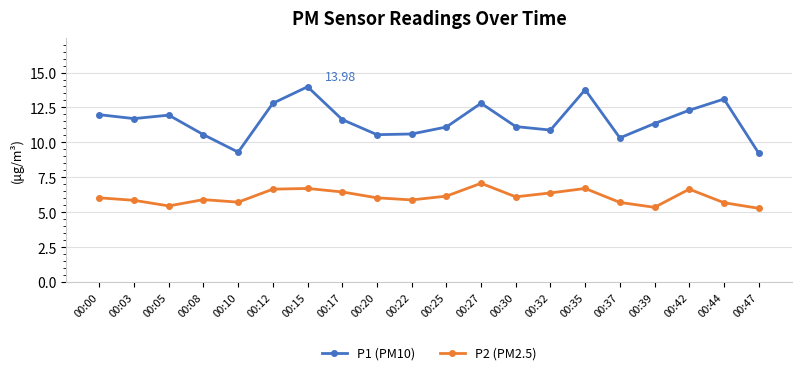

What is the total value across all series at 00:37?

16.0